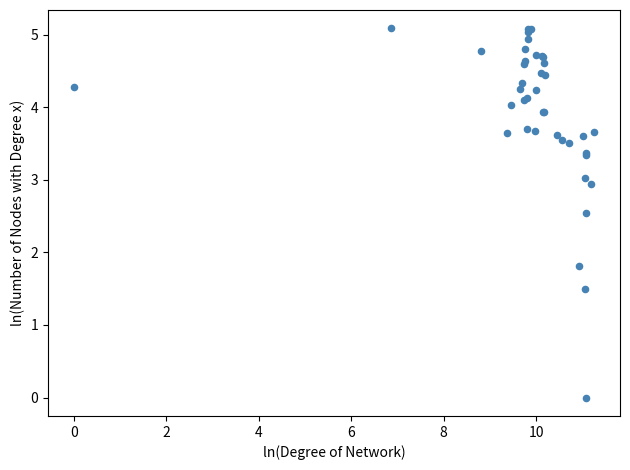

What Y value in the scatter plot is closest to 2?

1.8